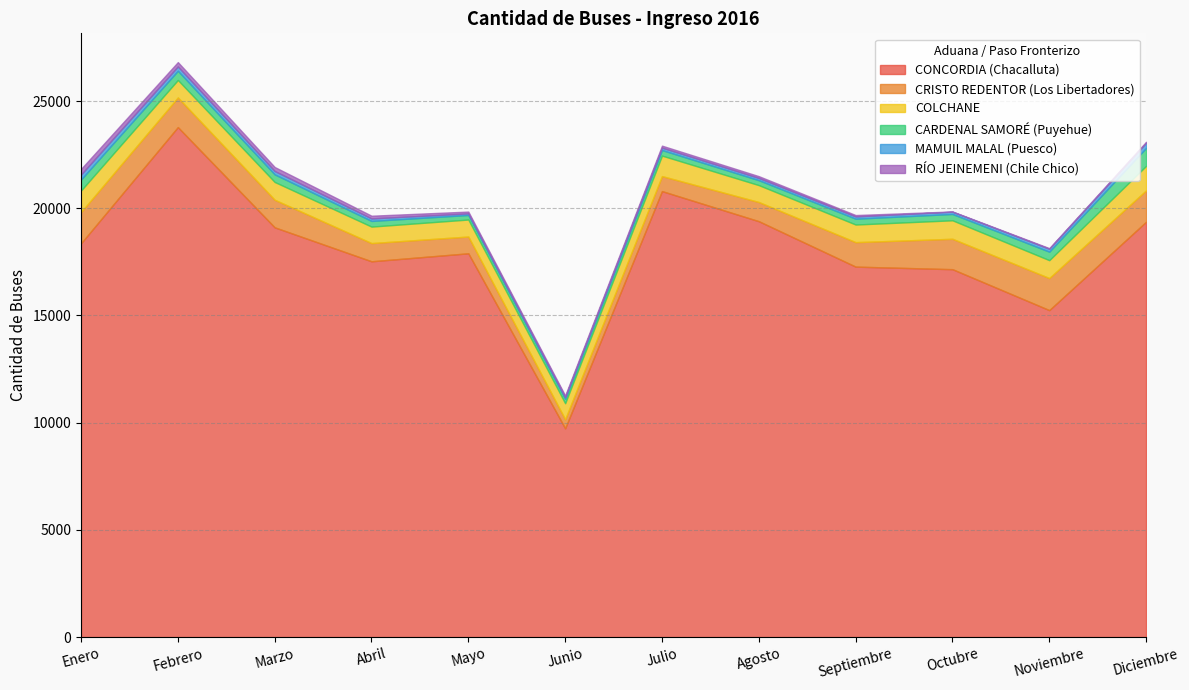

What is the label of the 12th point from the right?

Enero